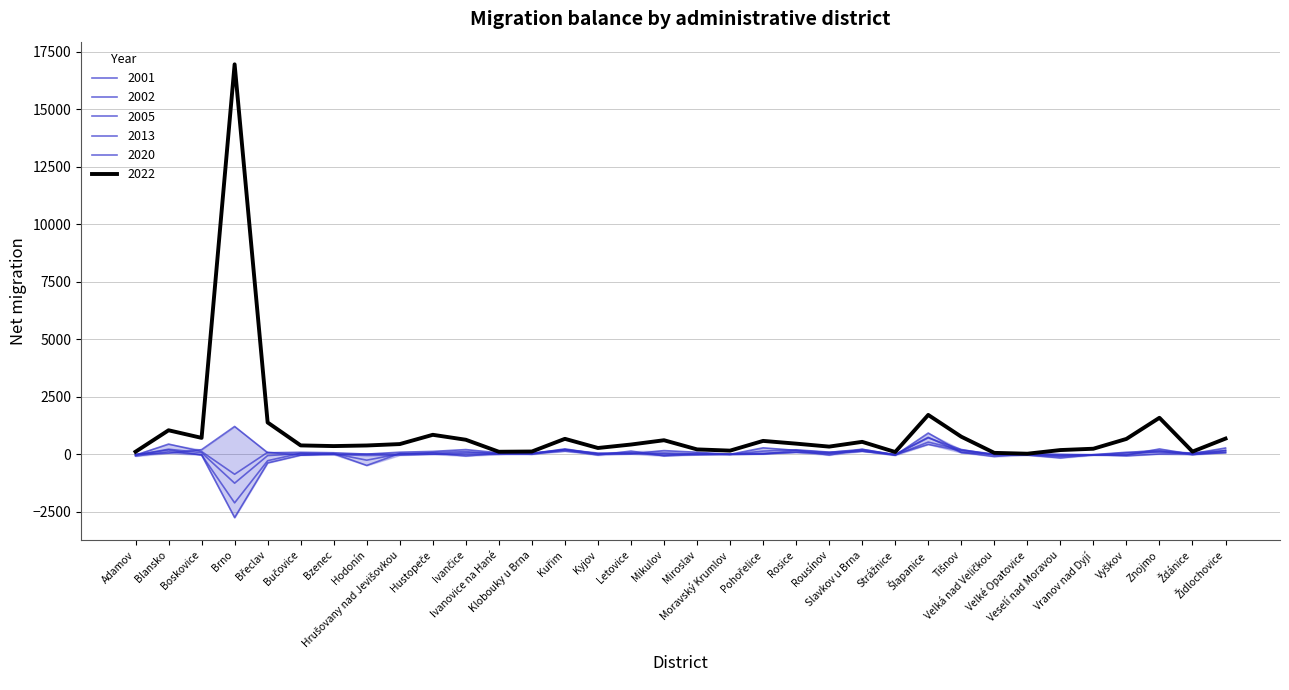

Does the chart display data point markers on the line(s)?

No